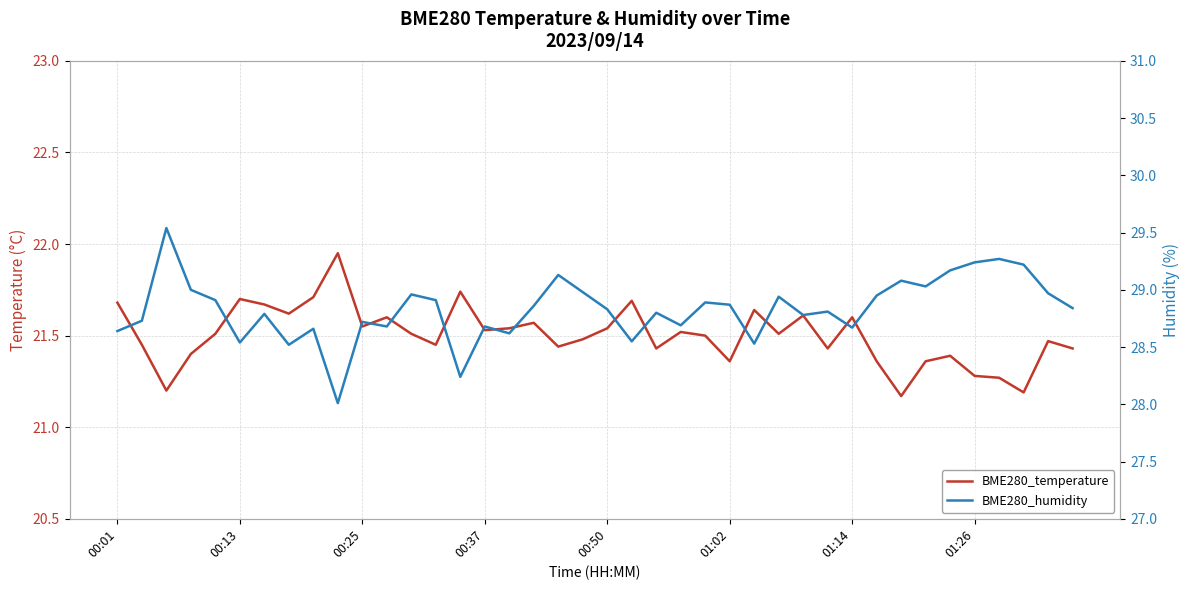

What is the difference between the BME280_temperature values at 9 and 11?

0.3